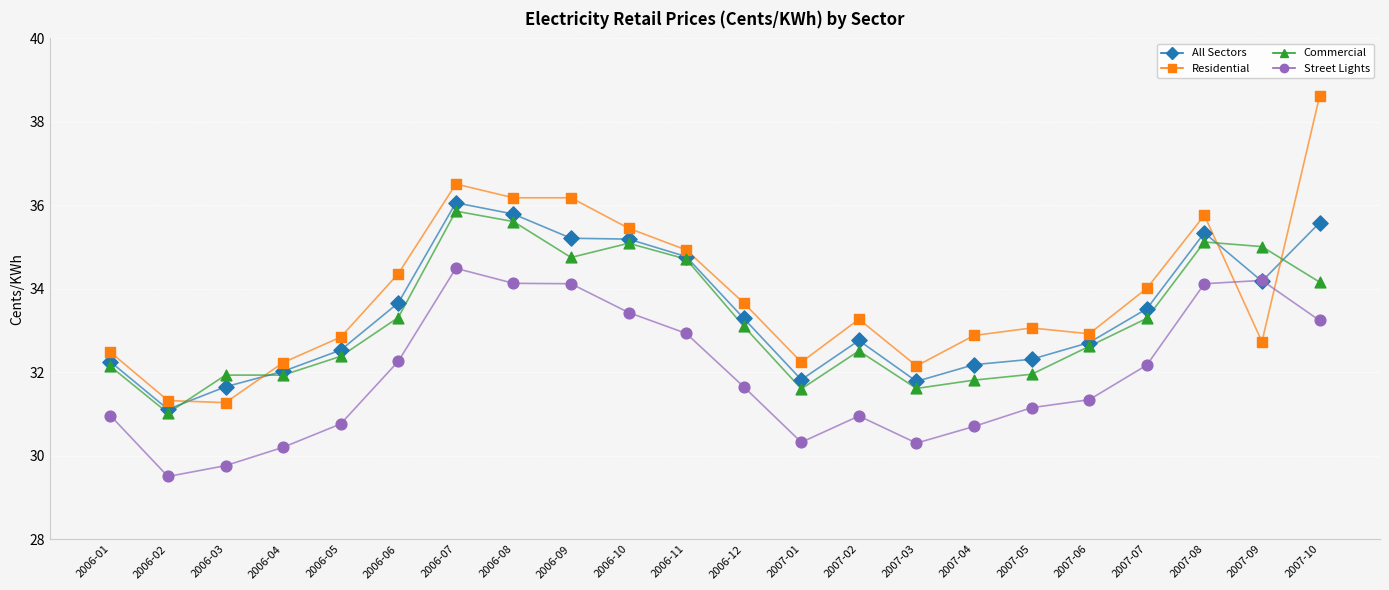

What are all the series names shown in the legend?

All Sectors, Residential, Commercial, Street Lights